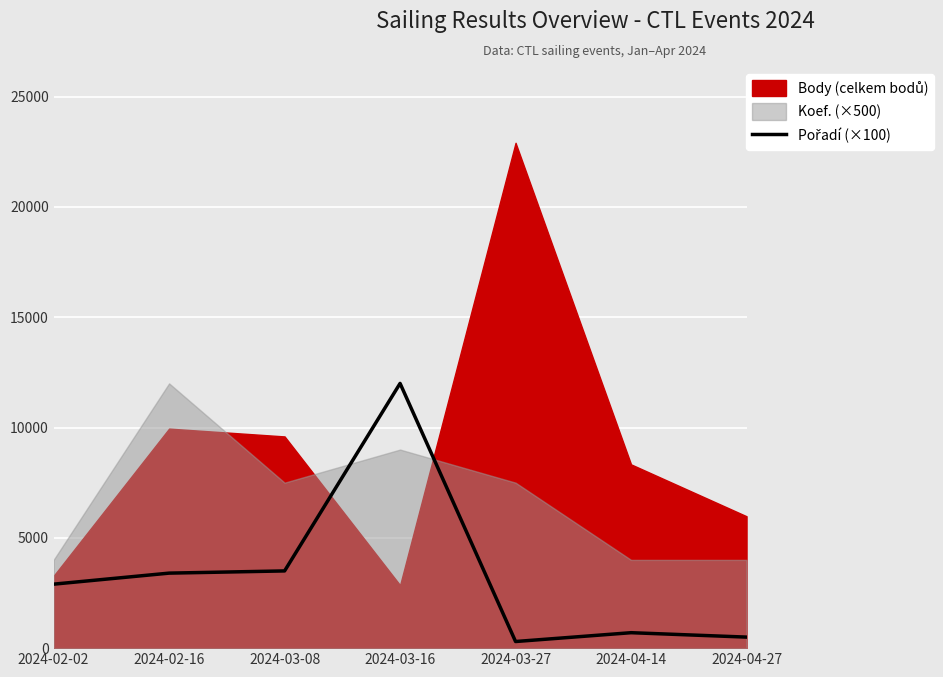

At which category does the chart reach its peak across all series?

2024-03-16